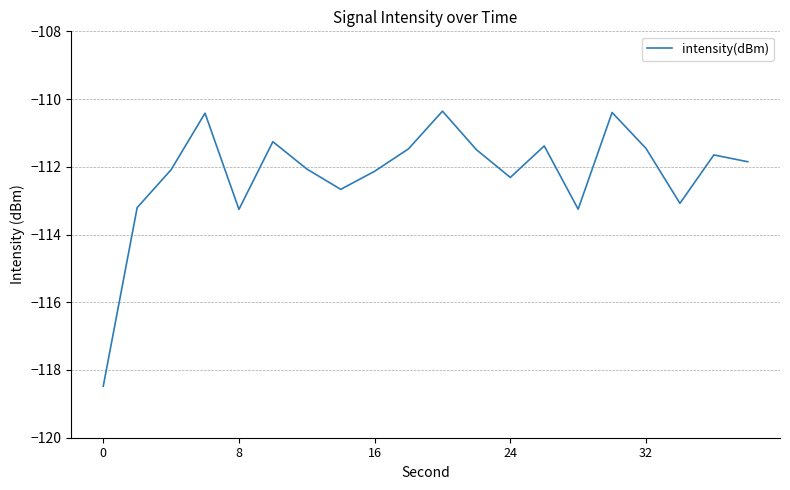

What is the minimum value shown in the chart?

-118.5